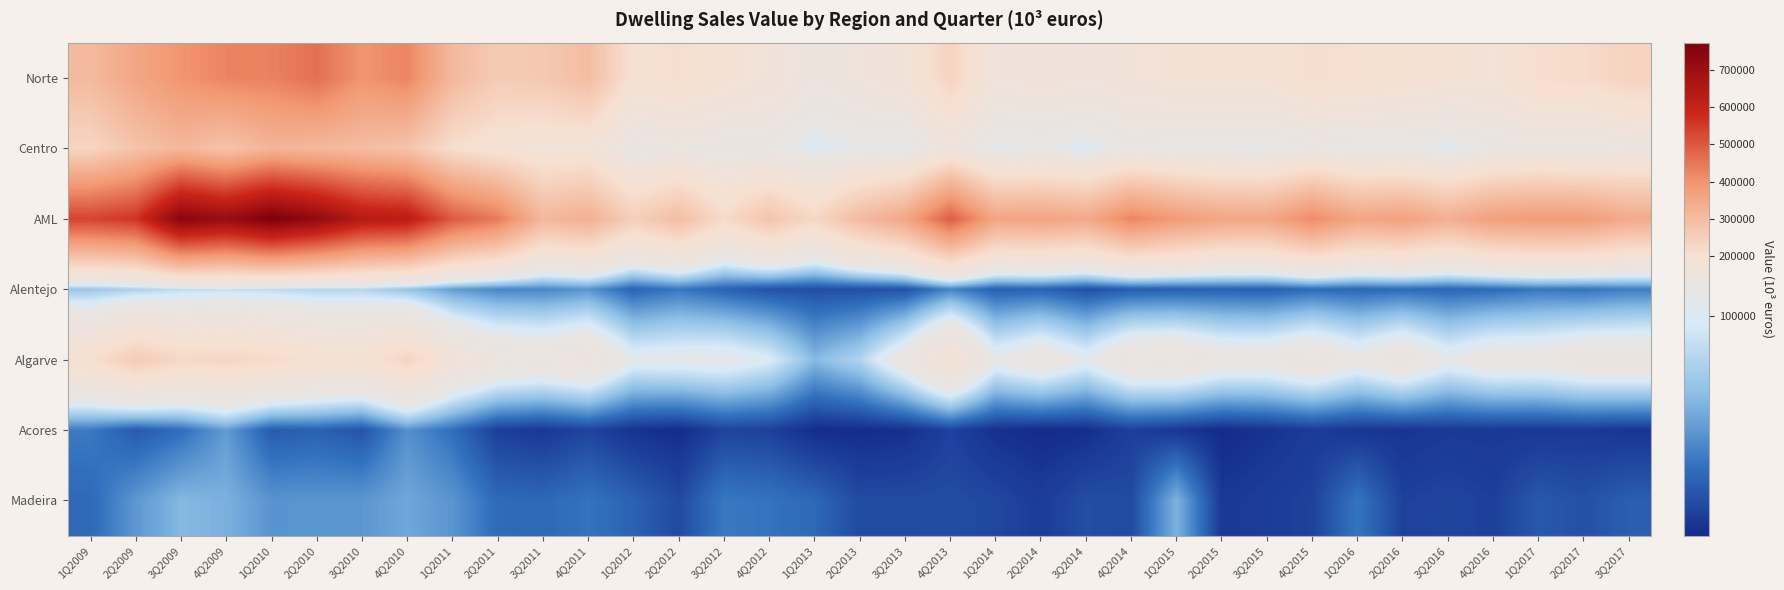

What is the spread (max minus min) of values at 4Q2010?

576610